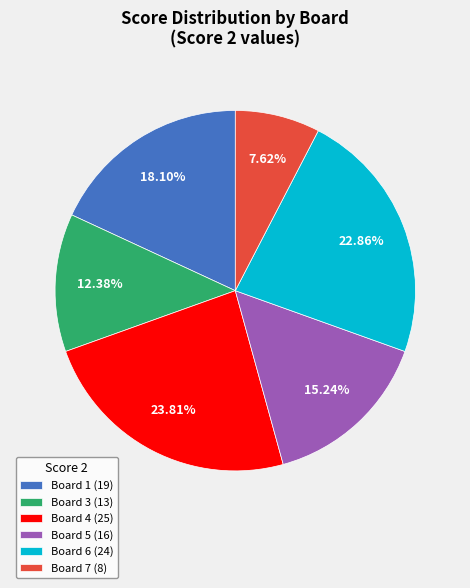

Do Board 5 (16) and Board 7 (8) together represent more than half of the pie?

No